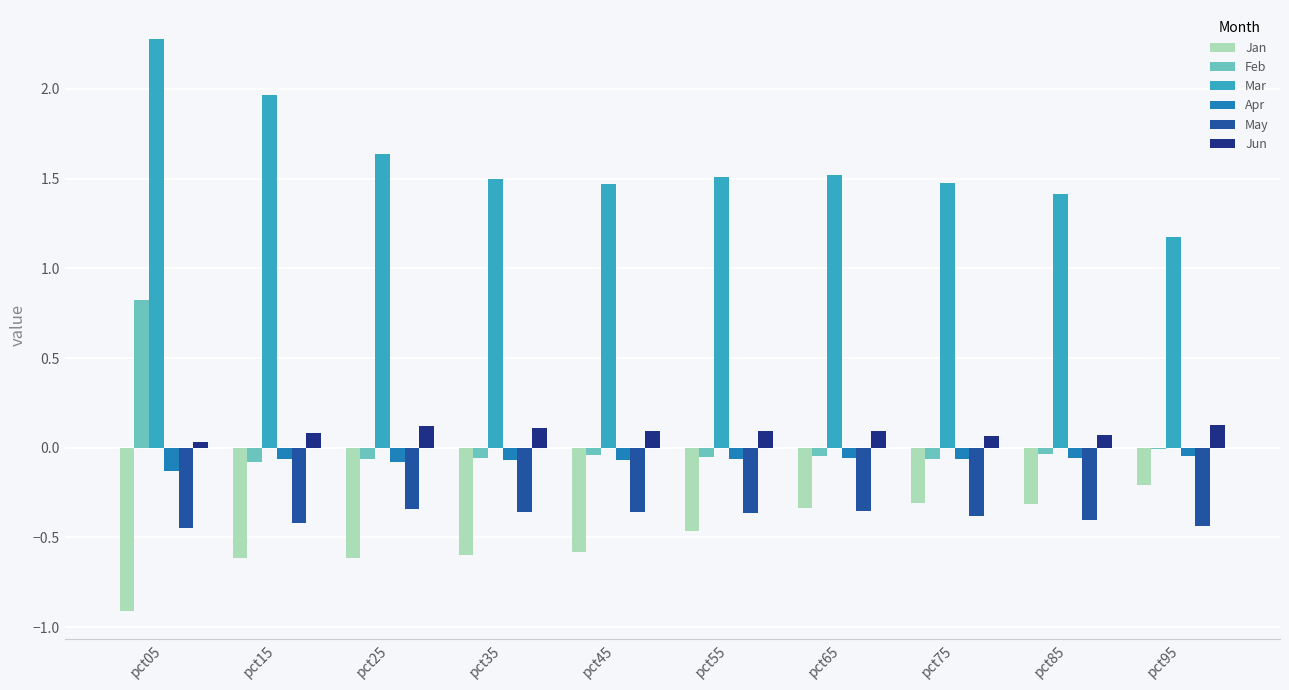

Which category has the highest value in the Jan series?

pct95